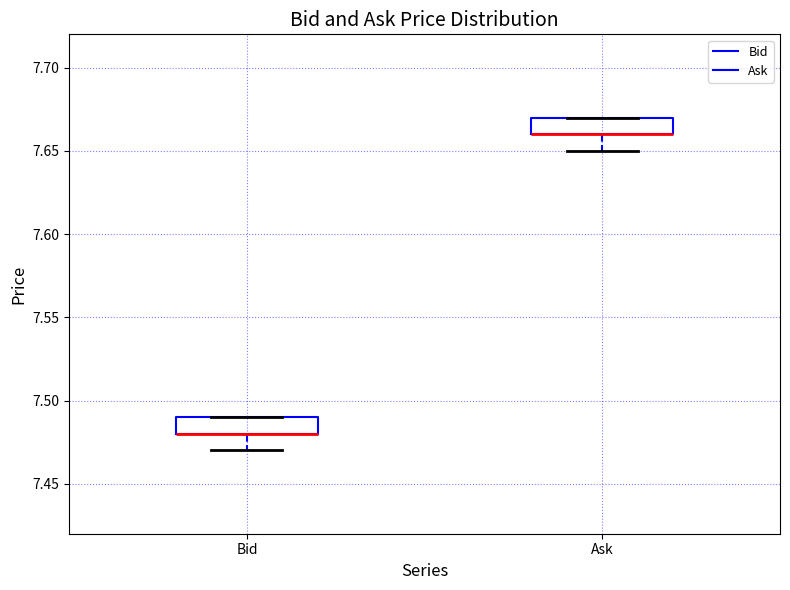

Where is the lower edge of the box for Ask on the y-axis? The values are not printed on the chart, so give them approximately, as read against the axis.

7.66